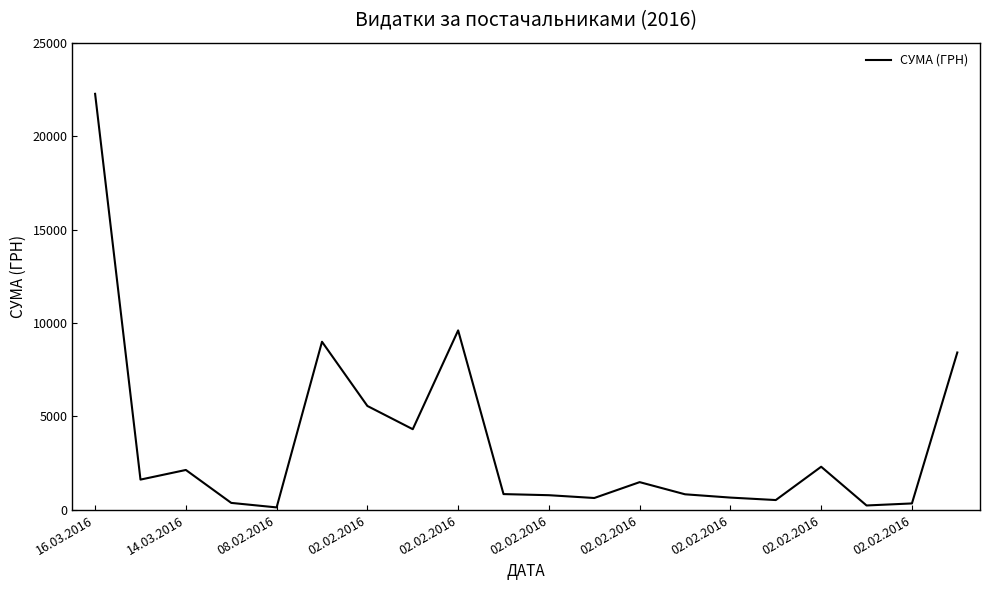

What is the maximum value shown in the chart?

22263.1